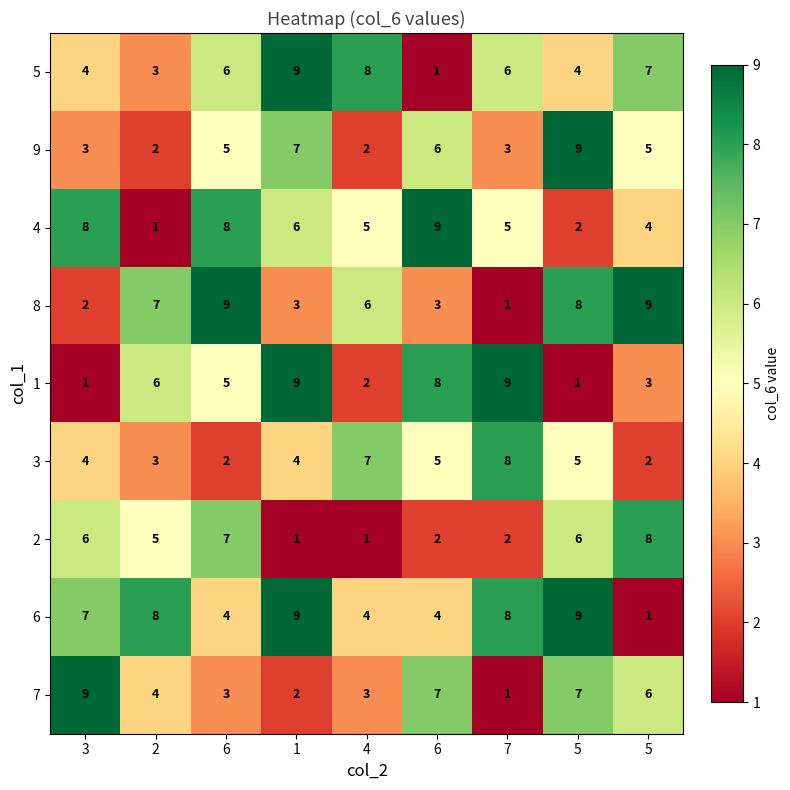

Which label corresponds to the largest value in the chart?

1